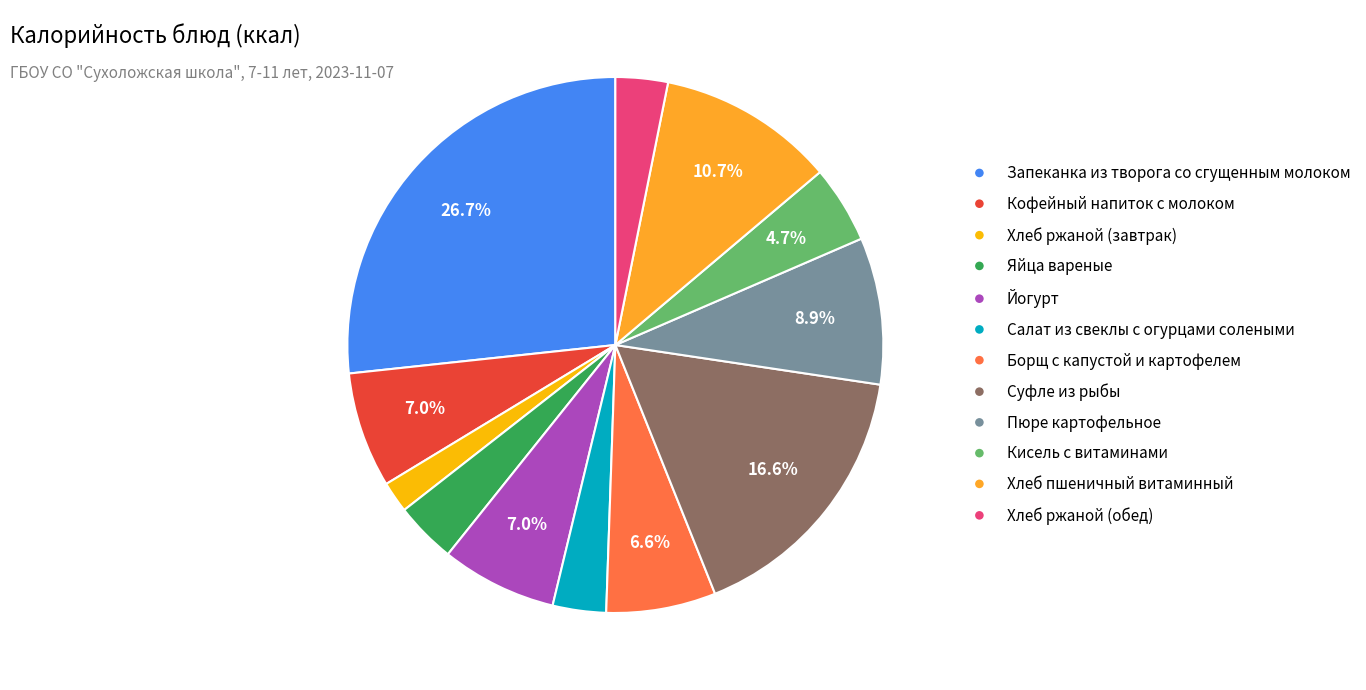

The Кисель с витаминами slice represents 5% of the pie. True or false?

True